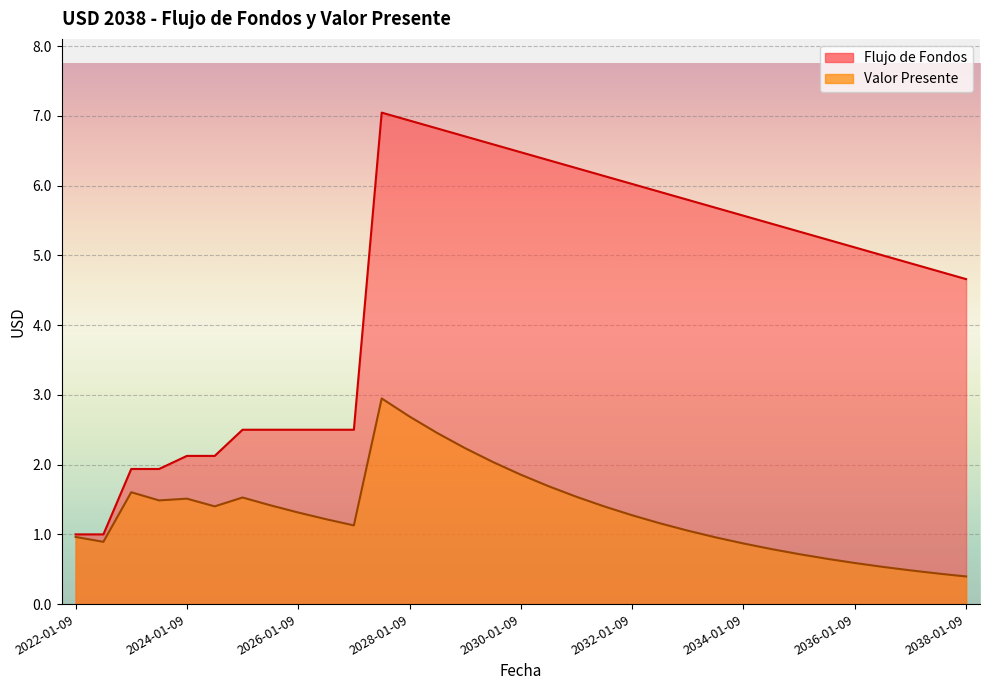

What is the sum of the Valor Presente values at 2030-01-09 and 2032-01-09?

3.1